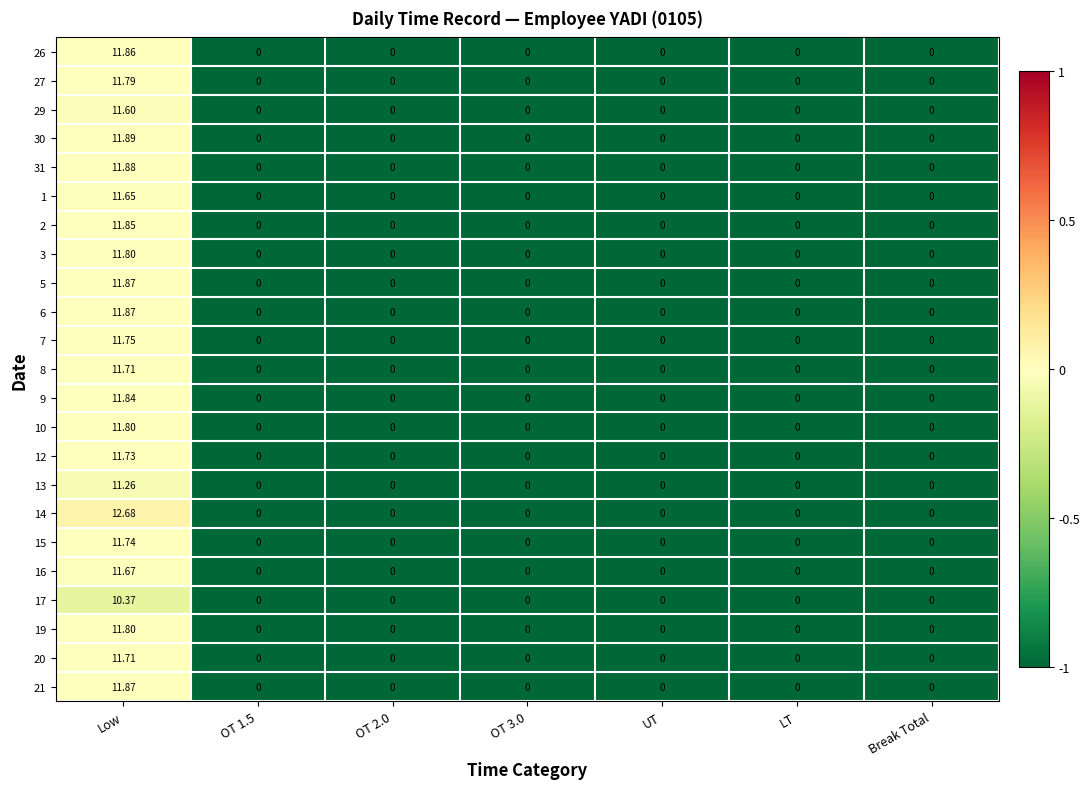

Which label corresponds to the largest value in the chart?

Low